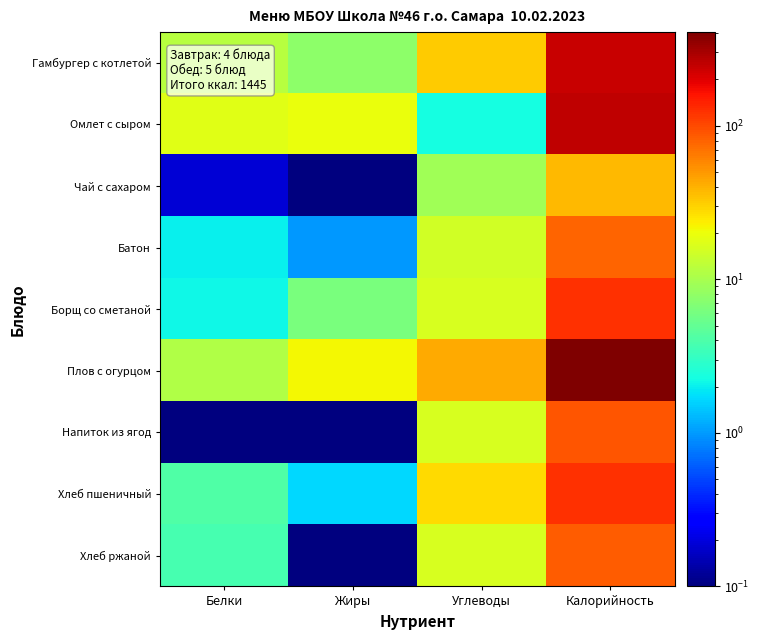

Reading left to right, what are all the values shown in this chart?

Гамбургер с котлетой: Белки=11.6	Жиры=7.5	Углеводы=31.4	Калорийность=240.0
Омлет с сыром: Белки=17.9	Жиры=19.3	Углеводы=2.3	Калорийность=255.0
Чай с сахаром: Белки=0.2	Жиры=0.0	Углеводы=9.1	Калорийность=38.0
Батон: Белки=2.0	Жиры=1.0	Углеводы=15.0	Калорийность=79.0
Борщ со сметаной: Белки=2.2	Жиры=6.3	Углеводы=15.9	Калорийность=126.0
Плов с огурцом: Белки=10.7	Жиры=21.5	Углеводы=42.6	Калорийность=407.0
Напиток из ягод: Белки=0.1	Жиры=0.1	Углеводы=16.0	Калорийность=89.0
Хлеб пшеничный: Белки=4.2	Жиры=1.7	Углеводы=28.1	Калорийность=126.0
Хлеб ржаной: Белки=3.8	Жиры=0.0	Углеводы=16.2	Калорийность=85.0